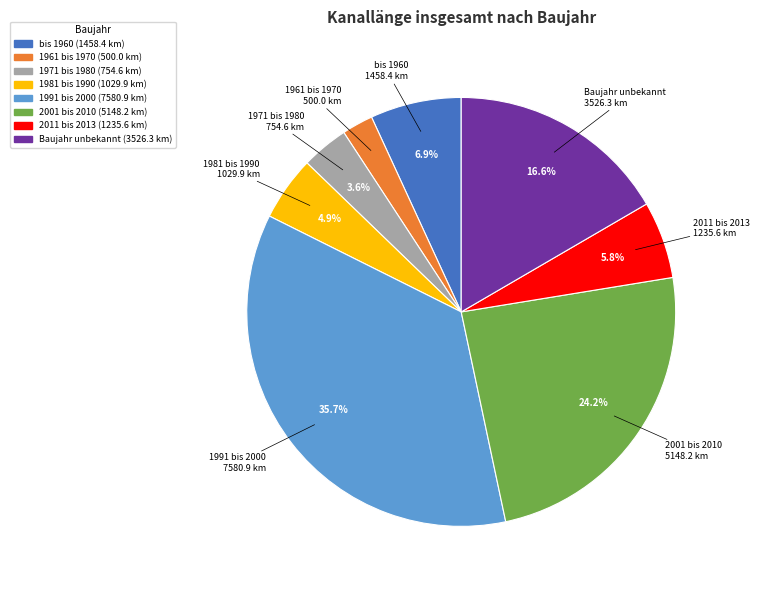

To the nearest percent, what is the combined percentage of 1971 bis 1980 and Baujahr unbekannt?

20%